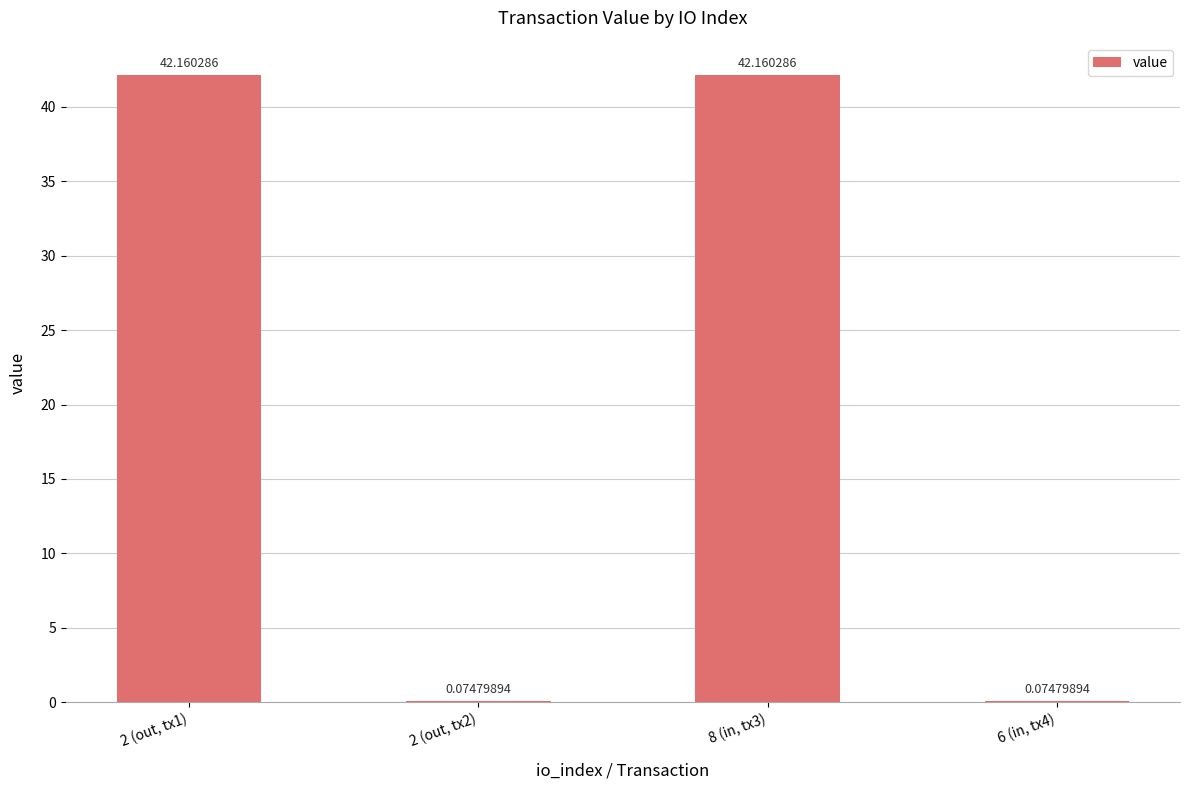

Which has a higher value, 2 (out, tx2) or 2 (out, tx1)?

2 (out, tx1)